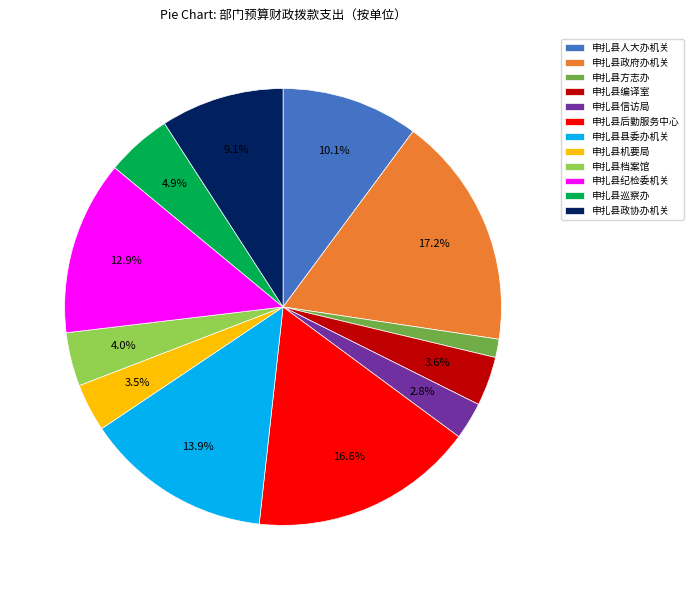

Which has a higher value, 申扎县县委办机关 or 申扎县纪检委机关?

申扎县县委办机关